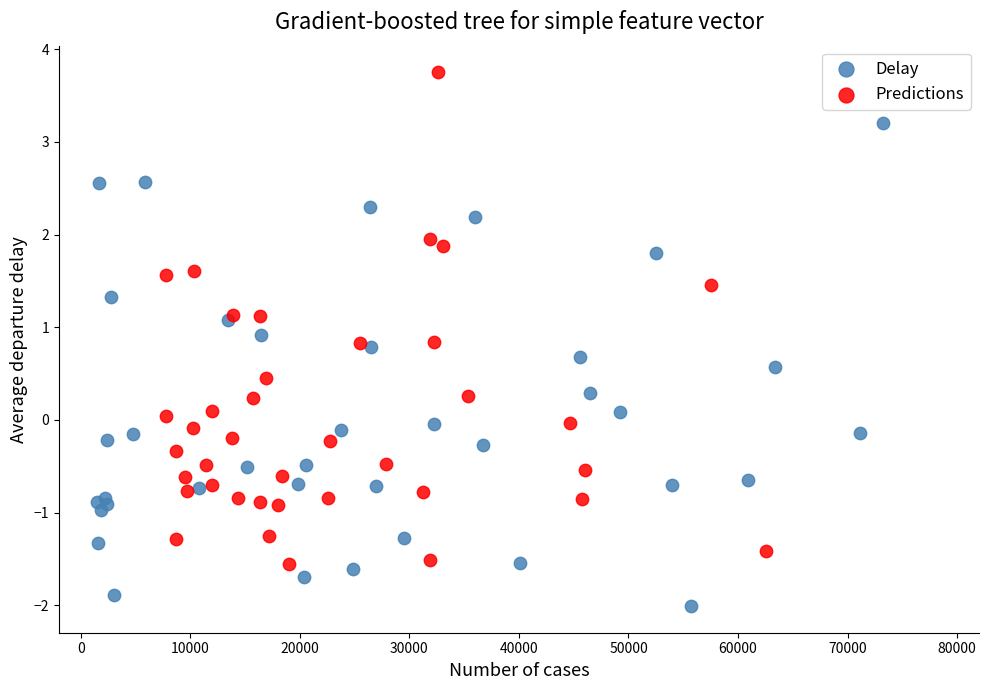

Which series contains the highest Y value?

Predictions